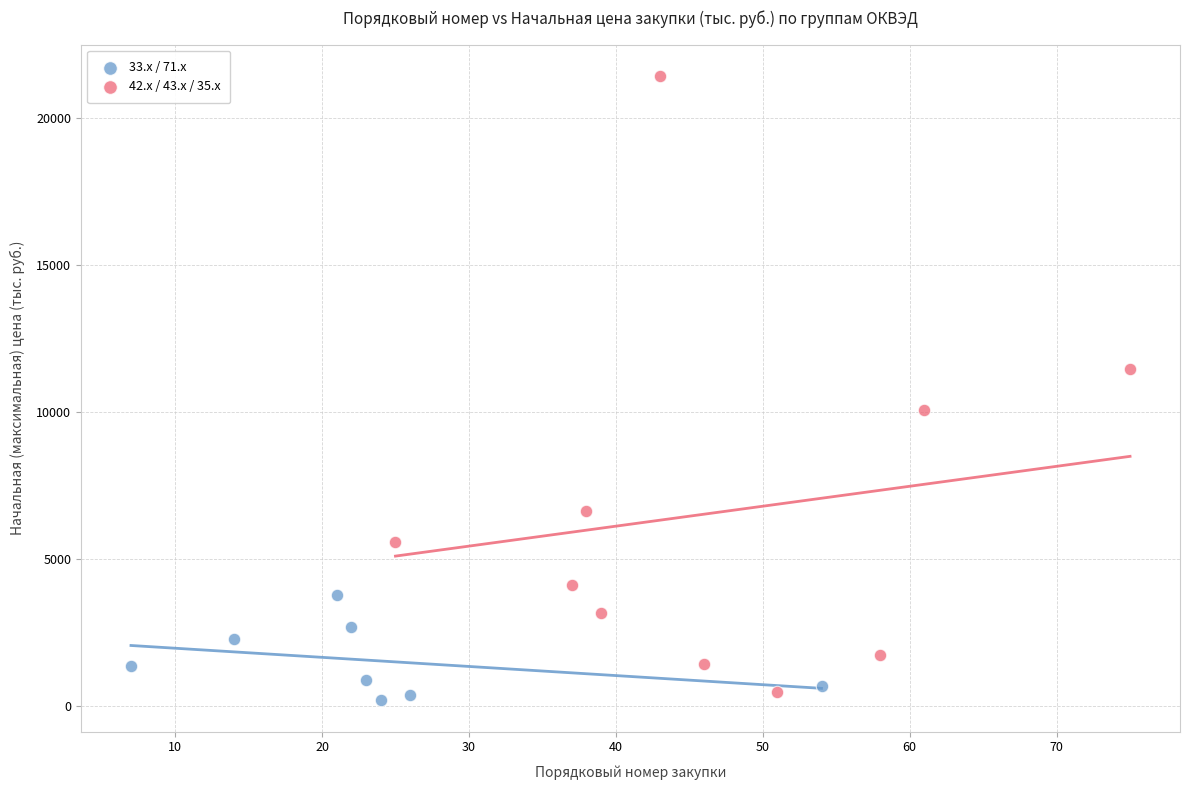

Which series reaches the maximum Y coordinate?

42.x / 43.x / 35.x